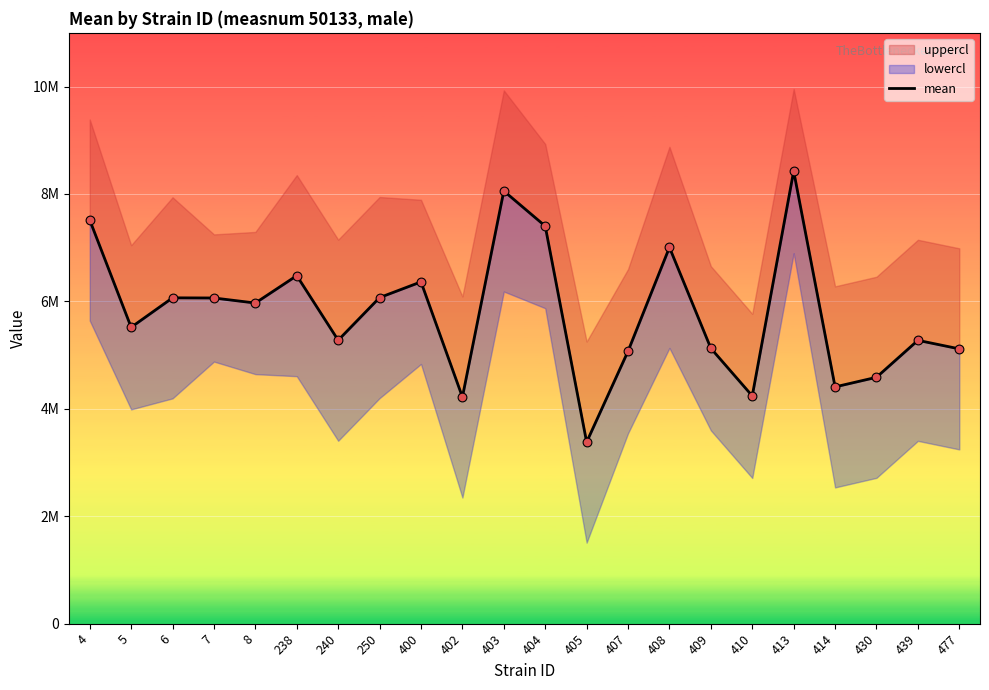

What is the change in value from 238 to 439?

-1204288.8